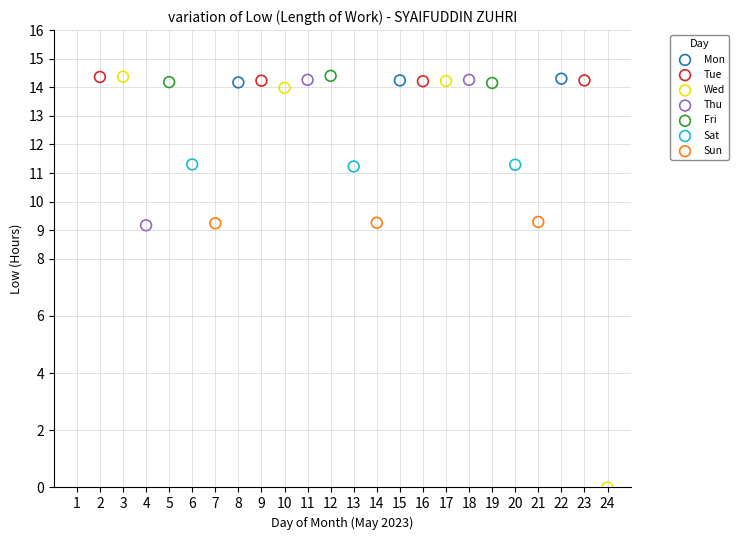

Which series has the largest Y range (max minus min)?

Wed